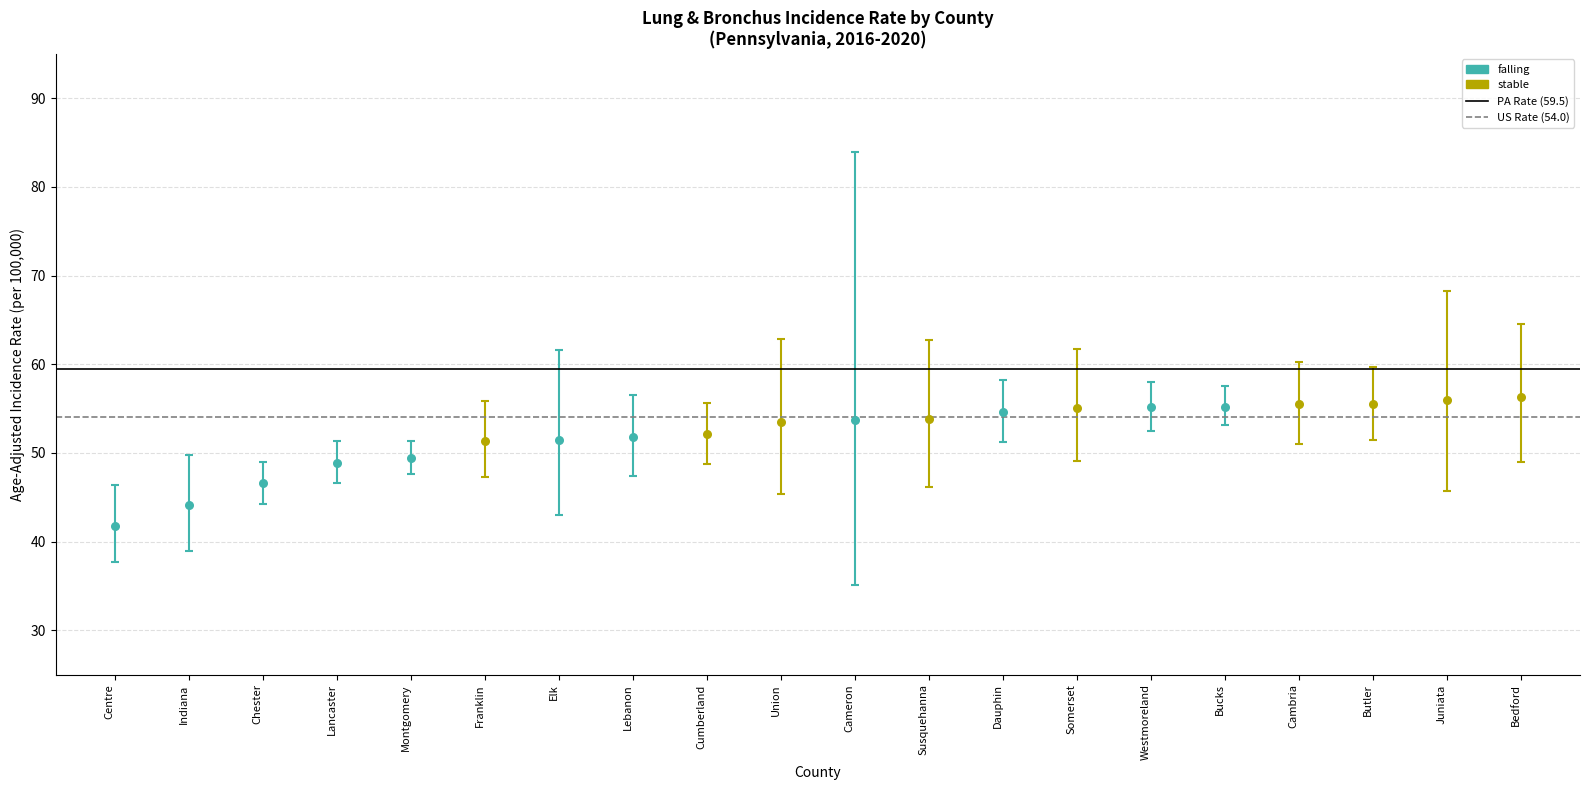

Which series contains the highest Y value?

PA Rate (59.5)